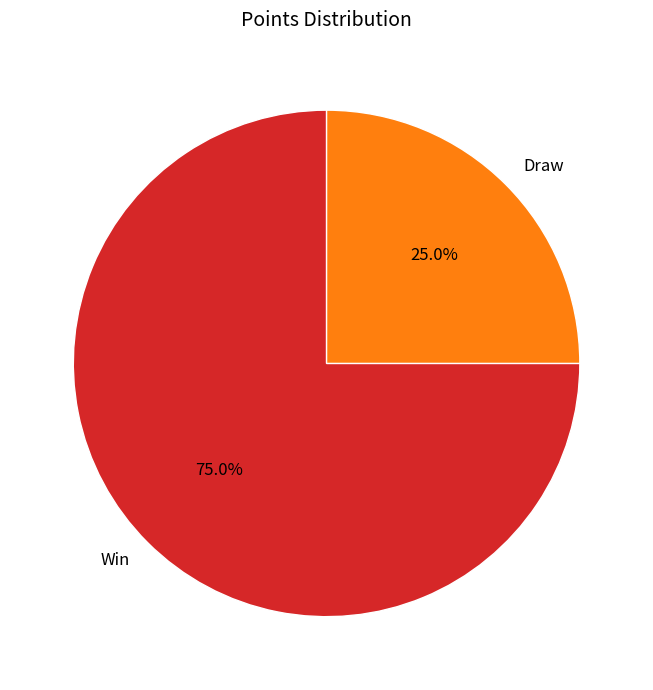

What percentage is the Draw slice, to the nearest percent?

25%